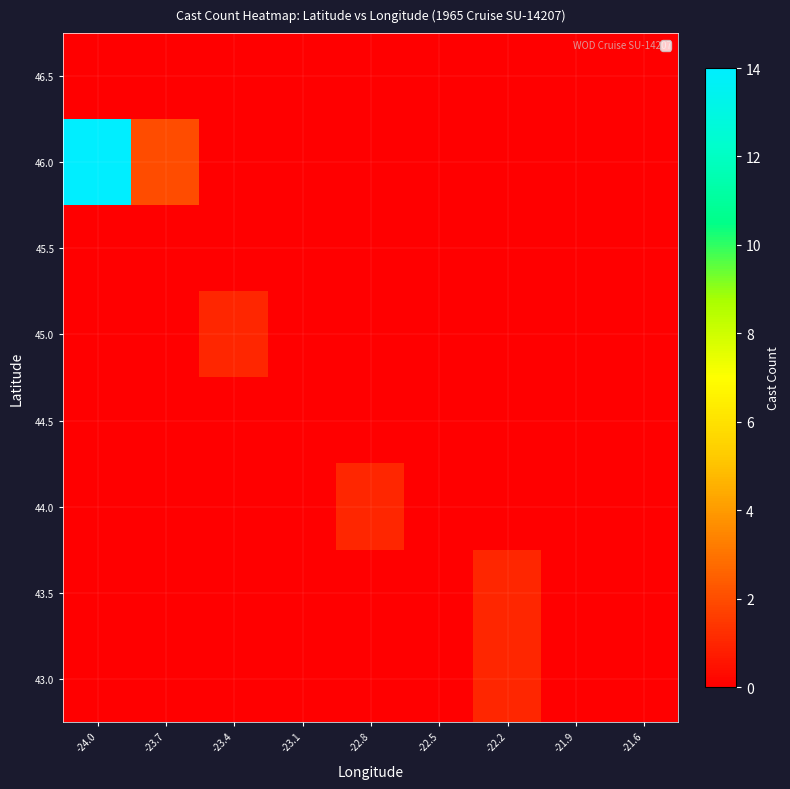

At which category is the sum across all series the highest?

-24.0